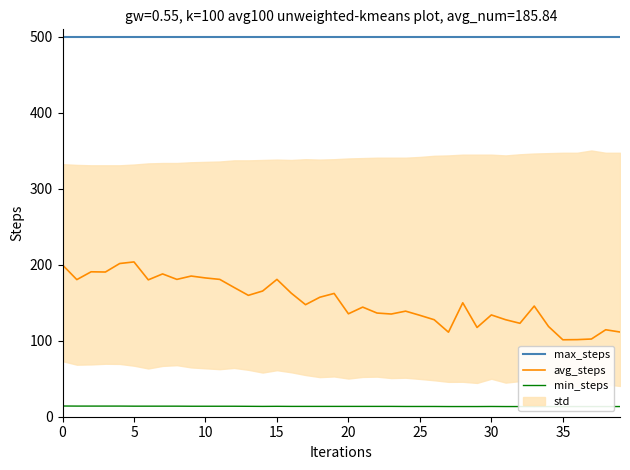

Between 39 and 12, which is larger?

39